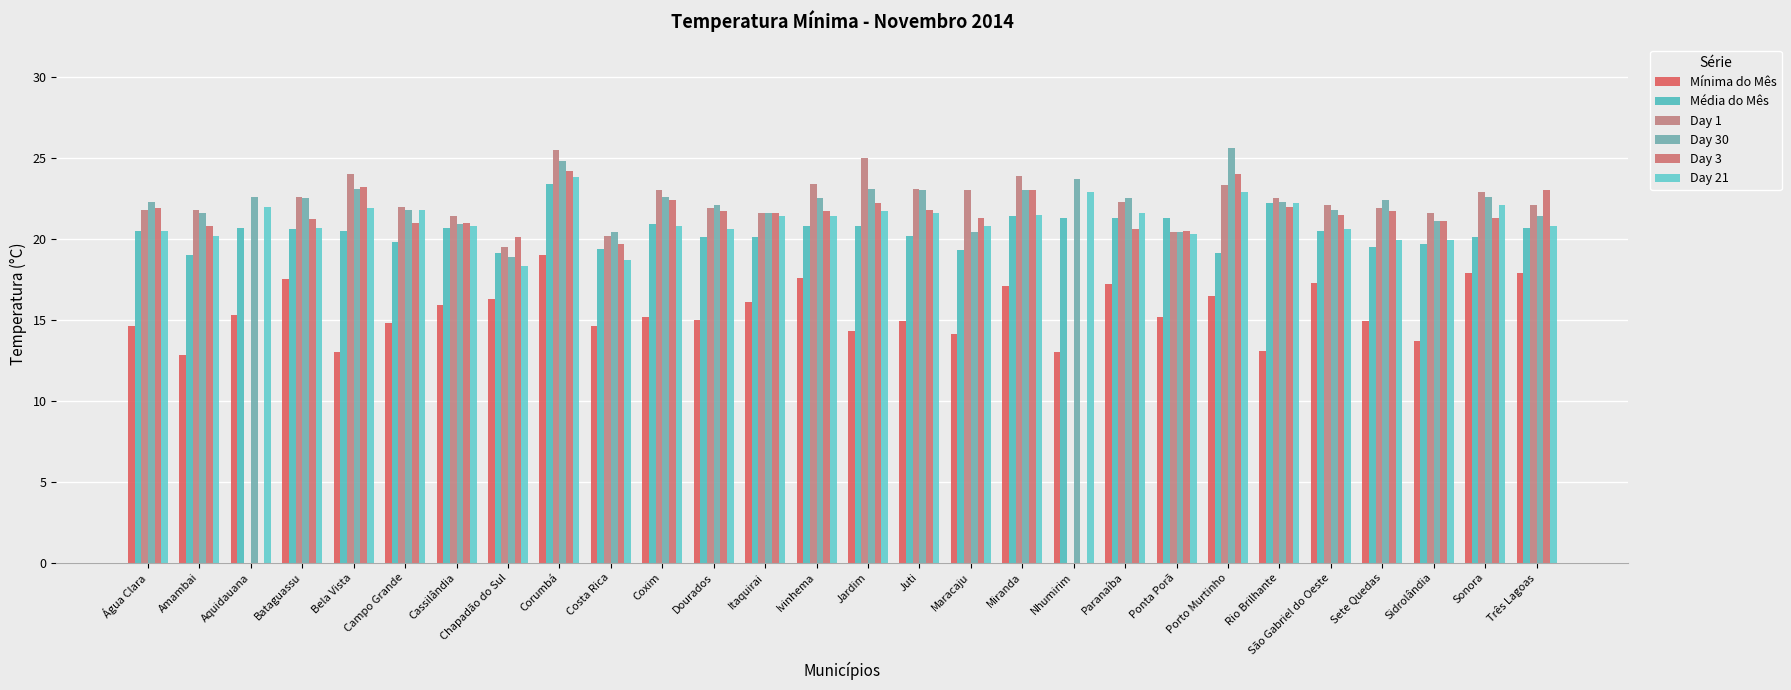

What is the total value across all series at São Gabriel do Oeste?

123.8